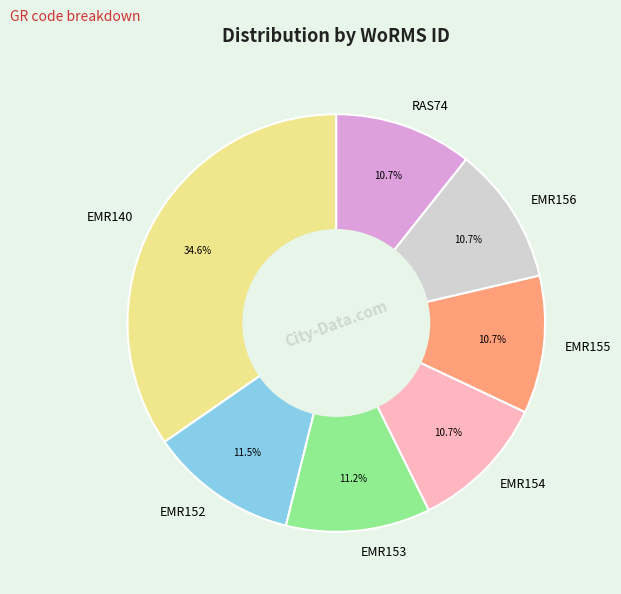

What percentage is the EMR140 slice, to the nearest percent?

35%